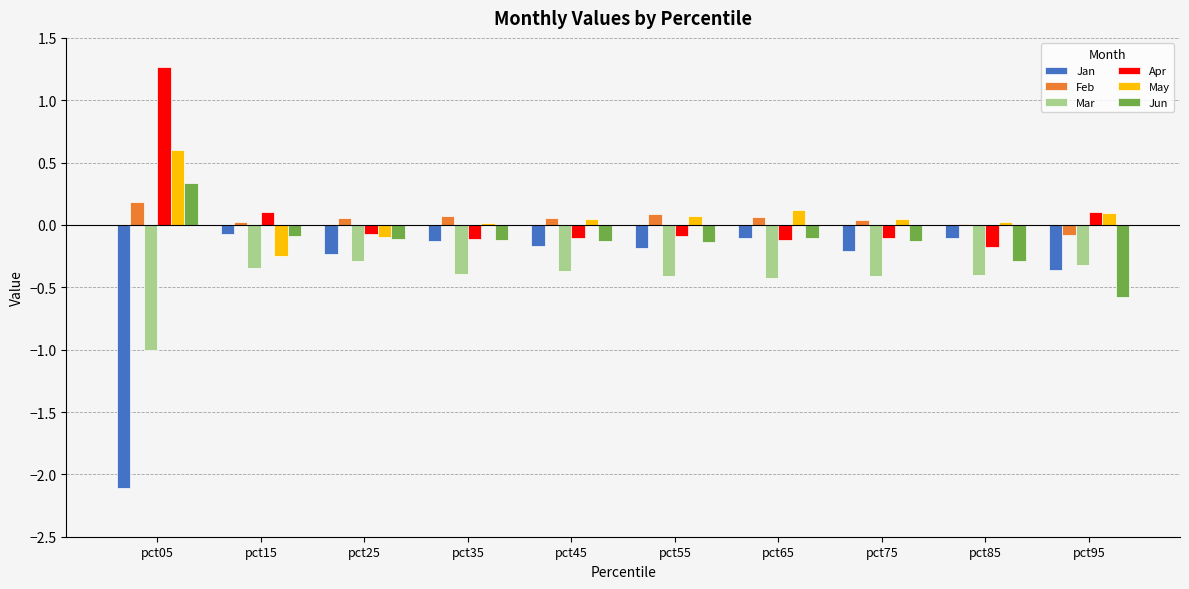

The Jun series shows -0.1 at pct65. True or false?

True